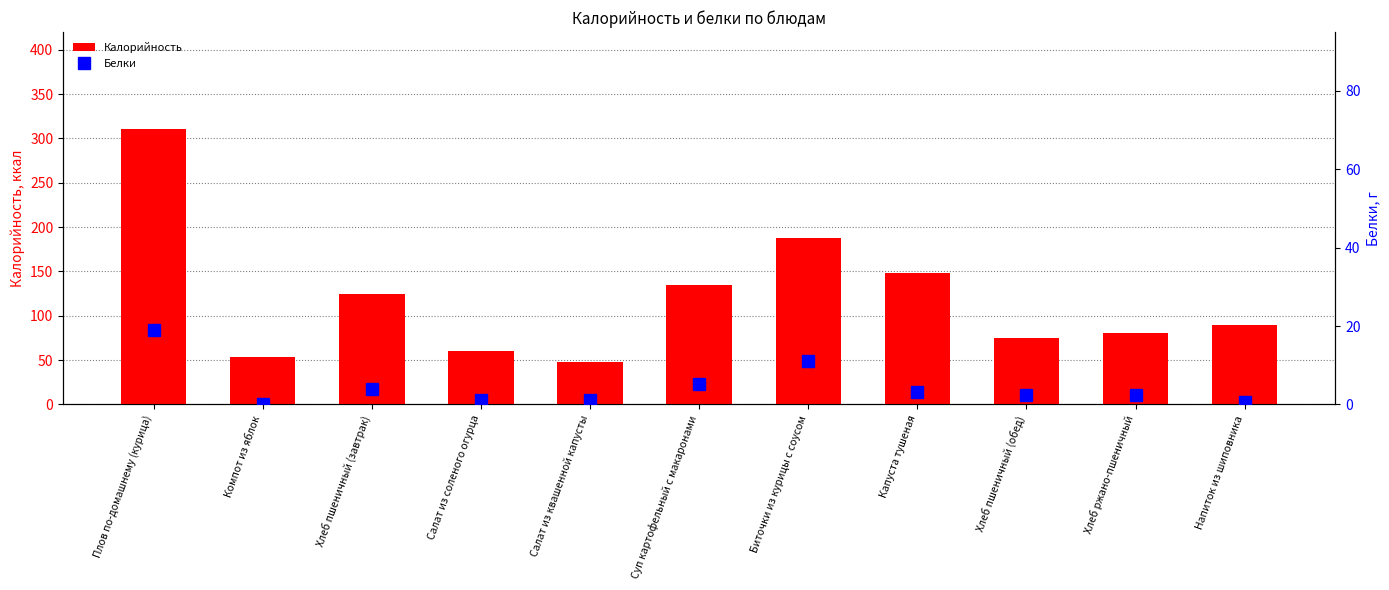

Between Салат из соленого огурца and Напиток из шиповника, which series saw the biggest shift?

Калорийность